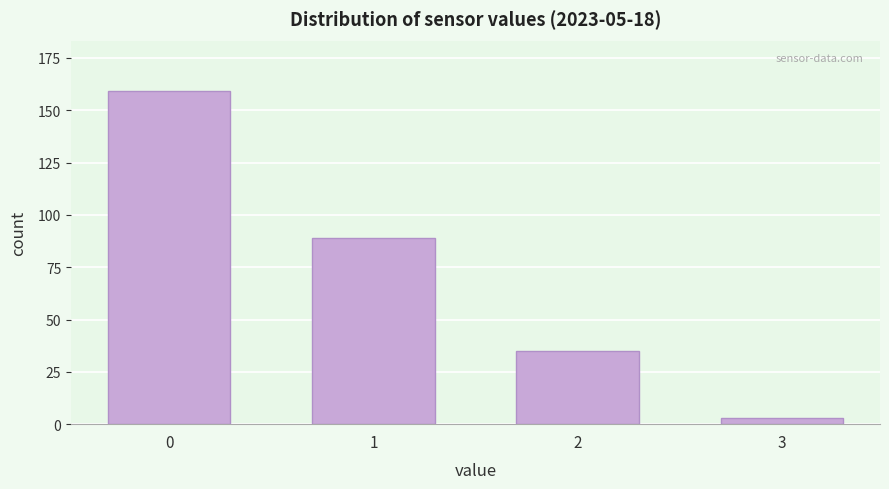

Reading left to right, transcribe all the data shown in this chart.

159	89	35	3